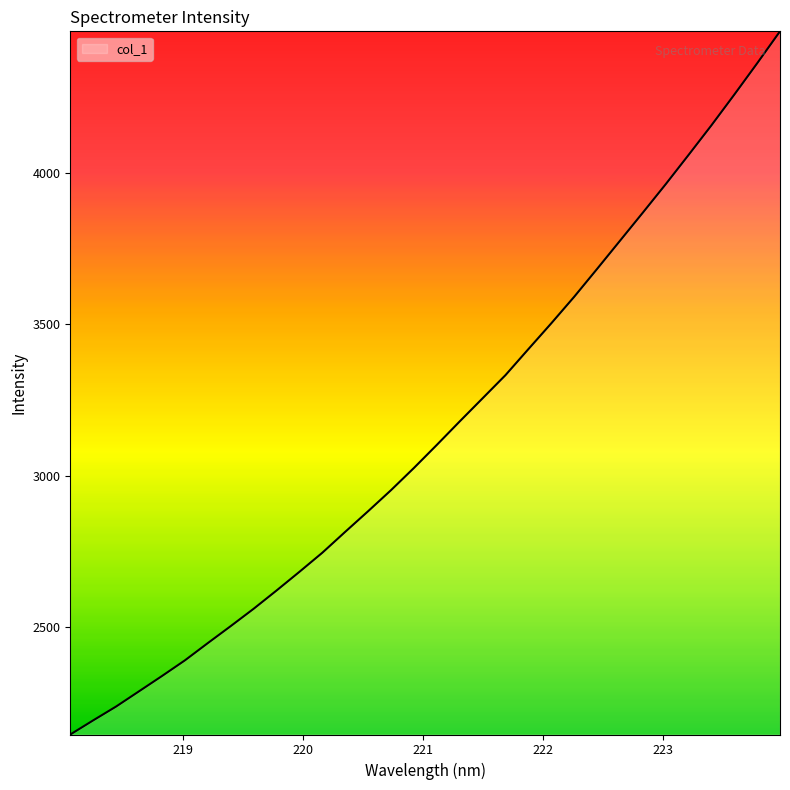

What is the smallest value displayed?

2146.9